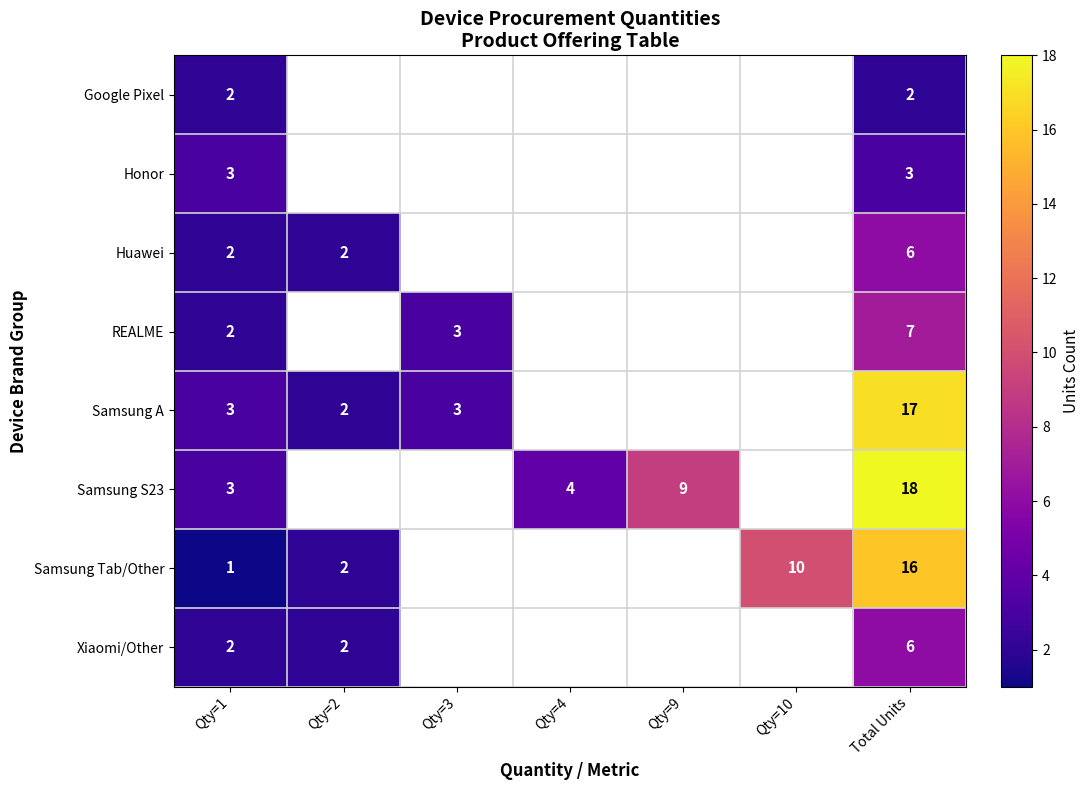

The value of Samsung S23 at Qty=4 is 7. True or false?

False